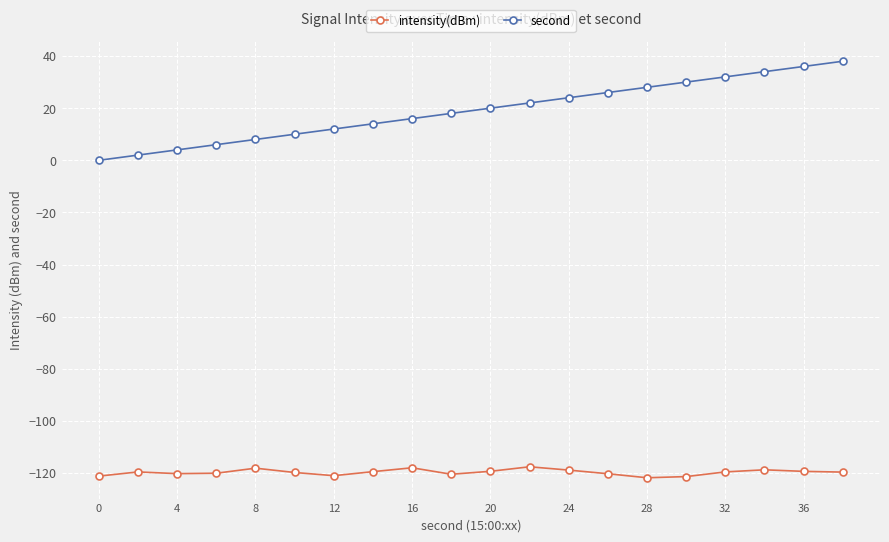

What is the maximum value for second?

38.0